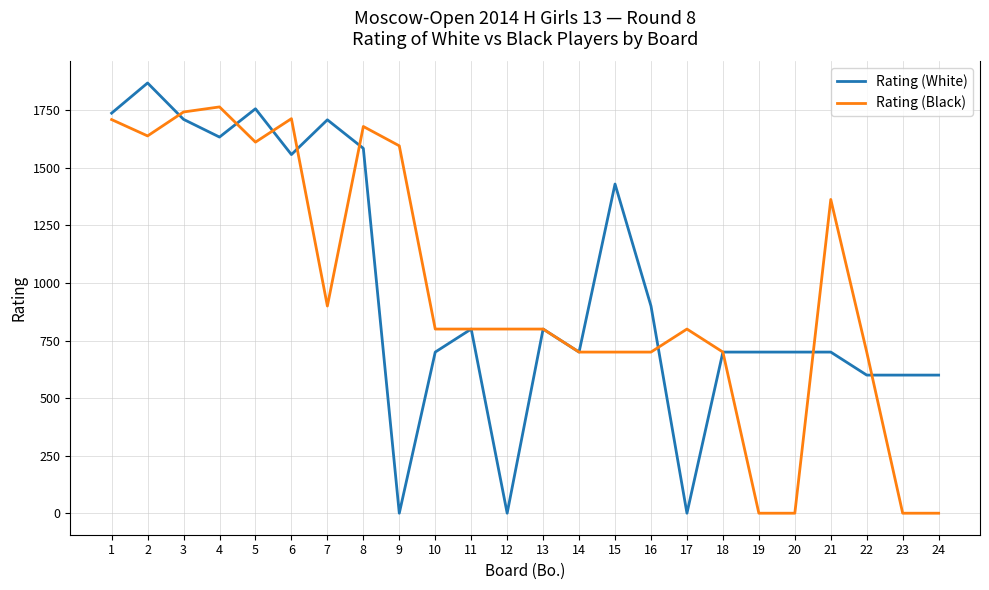

At how many categories does at least one series exceed 1155?

11